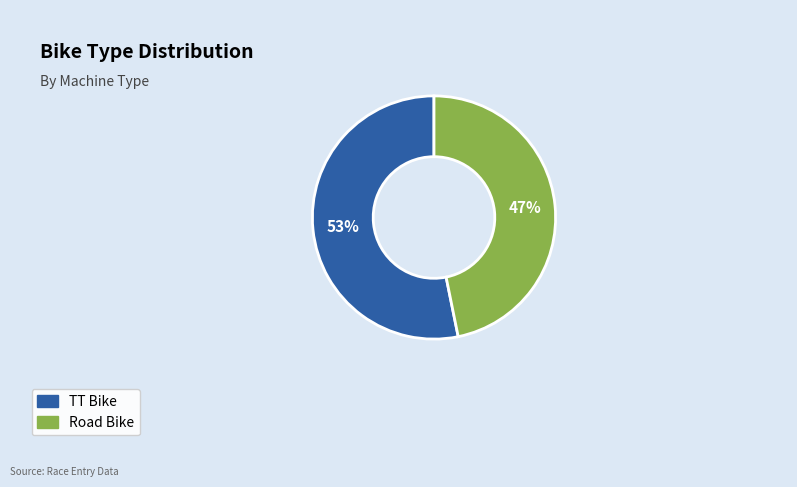

Rank the categories by value from highest to lowest.

TT Bike, Road Bike